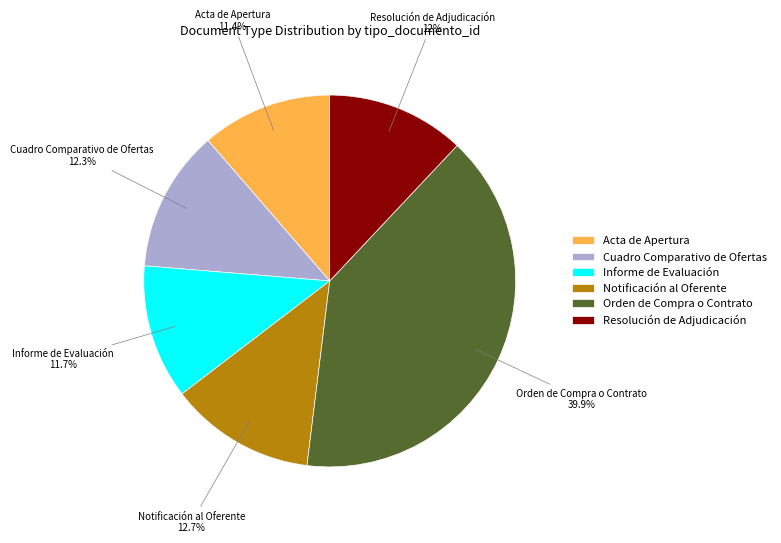

Which category has the biggest portion of the pie?

Orden de Compra o Contrato